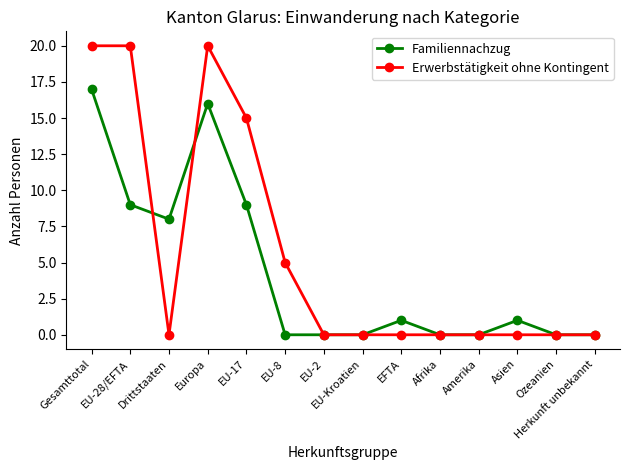

List the series in order of their peak value, highest first.

Erwerbstätigkeit ohne Kontingent, Familiennachzug